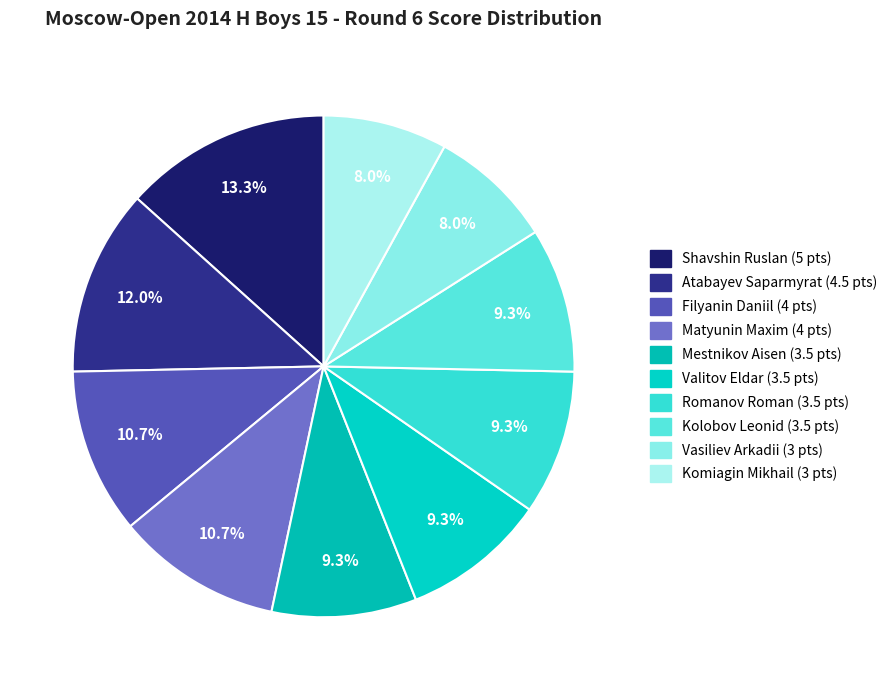

What percentage do Komiagin Mikhail and Kolobov Leonid together represent?

17.3%